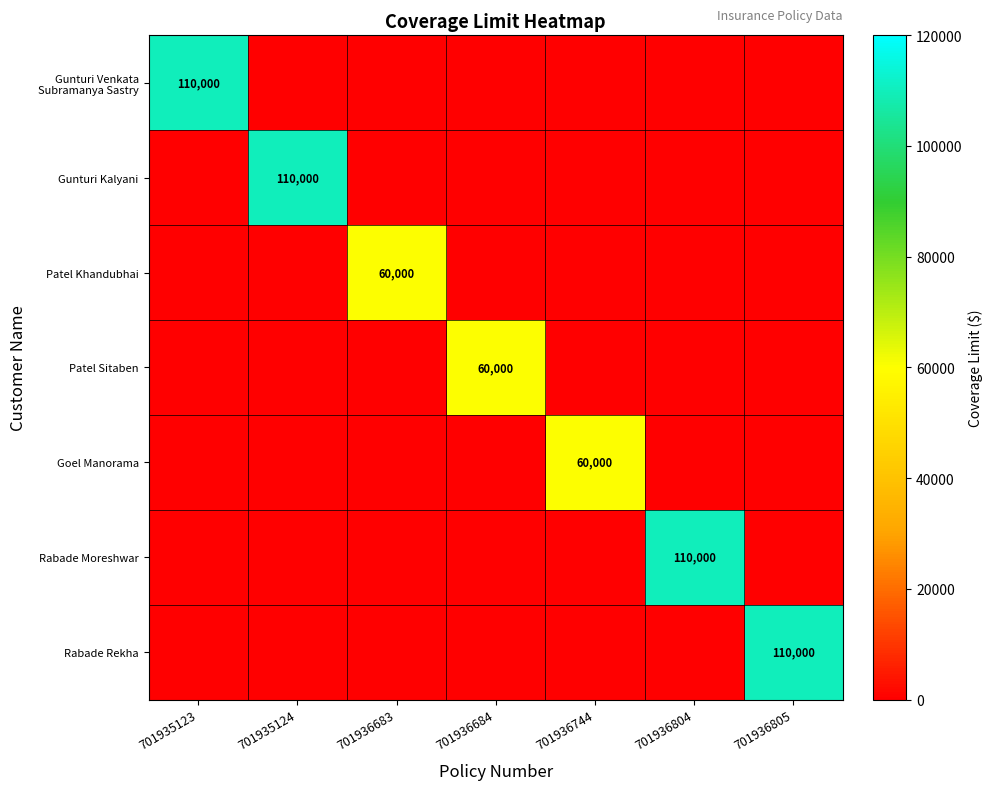

The value of Patel Khandubhai at 701935124 is 0. True or false?

True